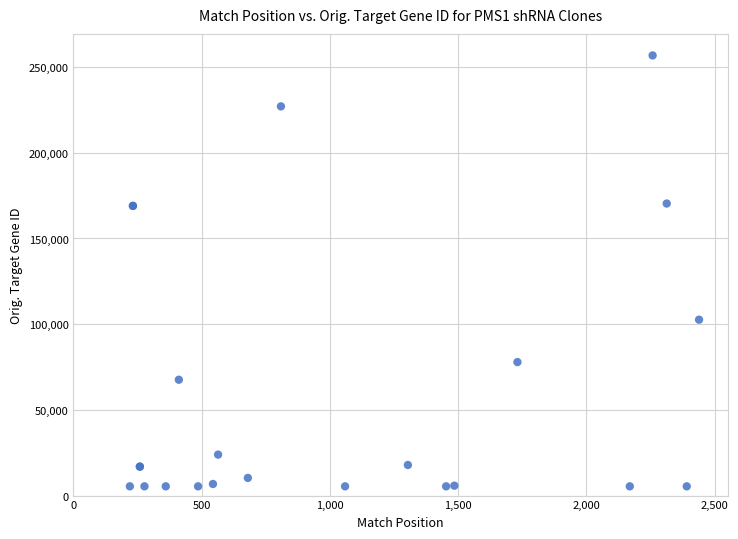

What Y value in the scatter plot is closest to 131096?

102626